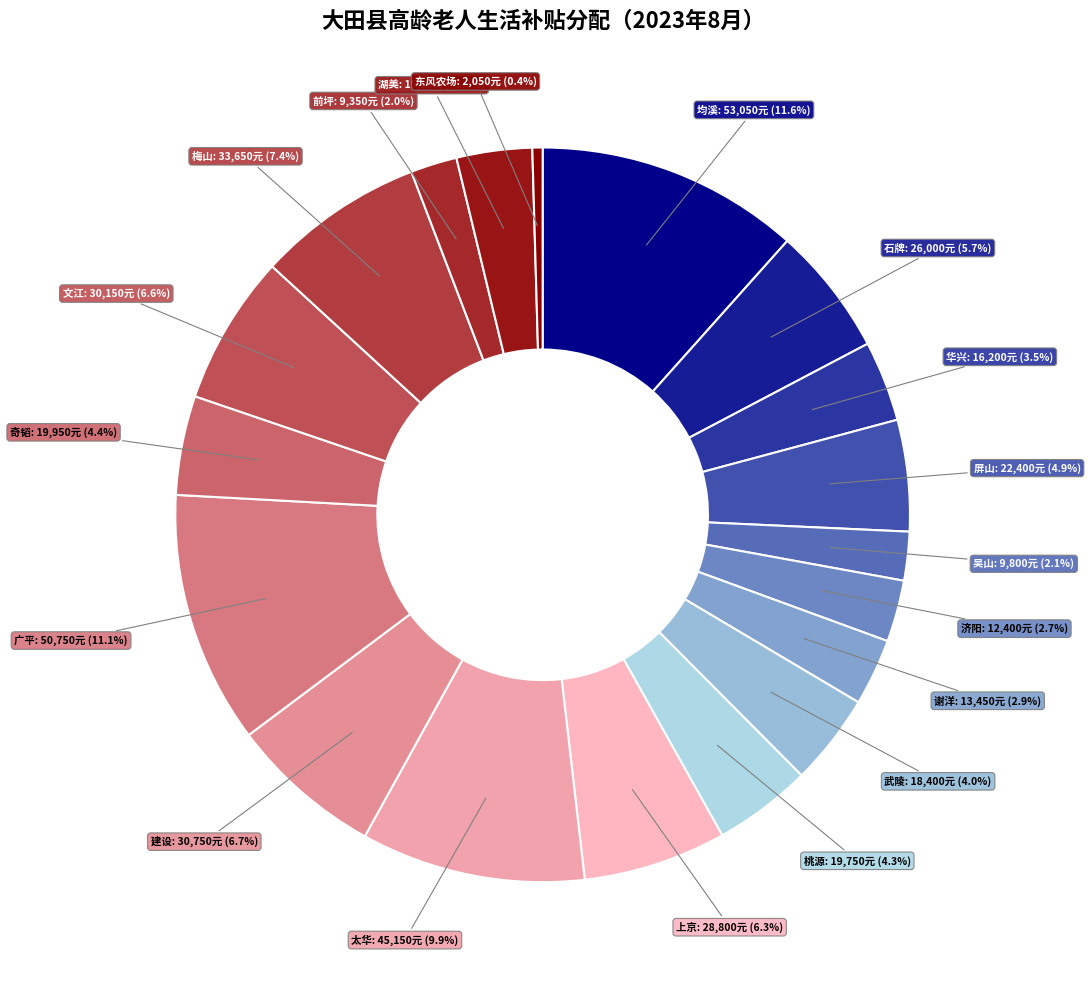

To the nearest percent, what percentage of the pie is 湖美?

3%